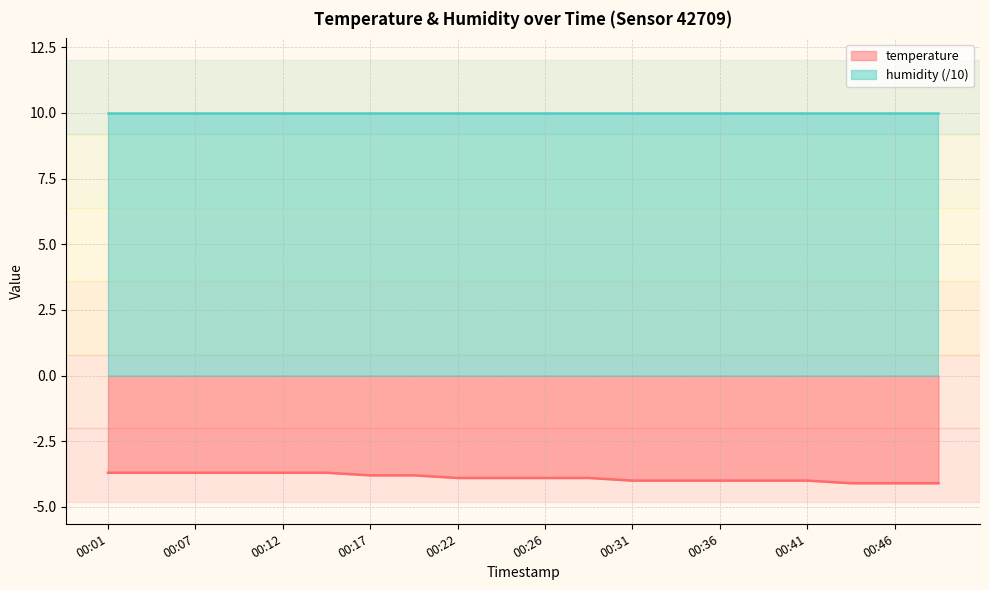

Rank the categories by value from lowest to highest.

00:44, 00:46, 00:49, 00:31, 00:34, 00:36, 00:39, 00:41, 00:22, 00:24, 00:26, 00:29, 00:17, 00:19, 00:01, 00:04, 00:07, 00:09, 00:12, 00:14